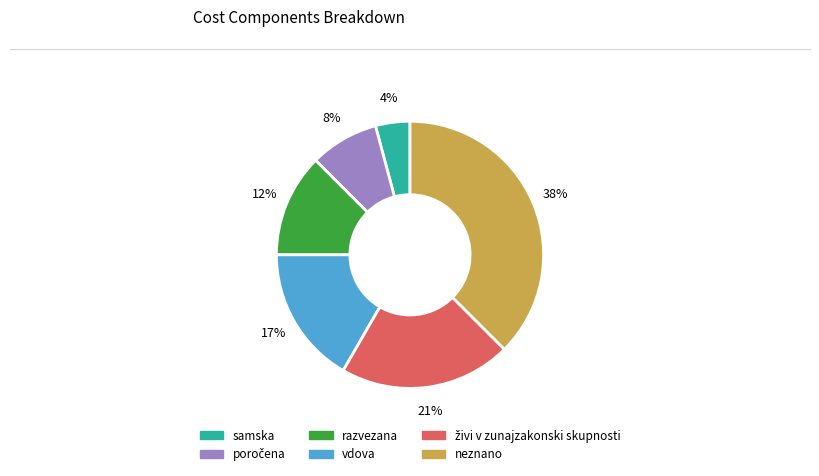

Is there a majority slice in this chart?

No